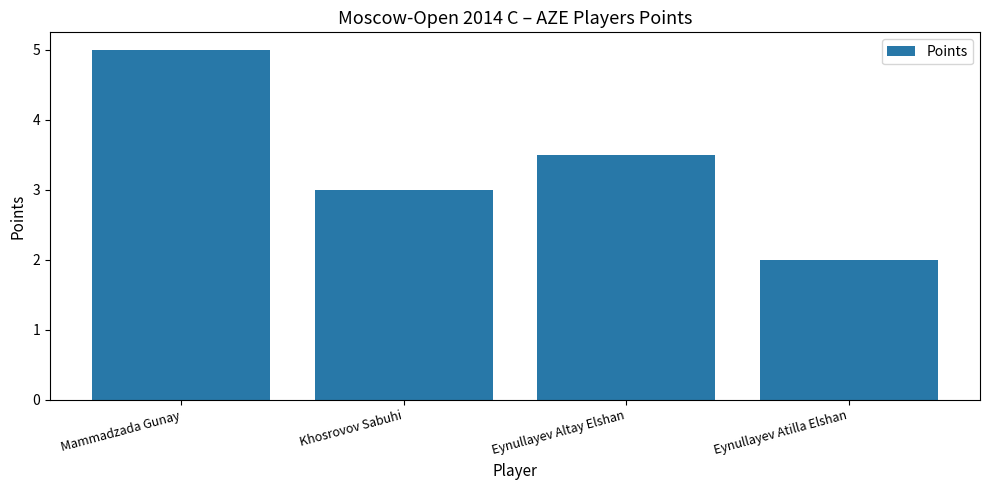

What is the smallest value displayed?

2.0